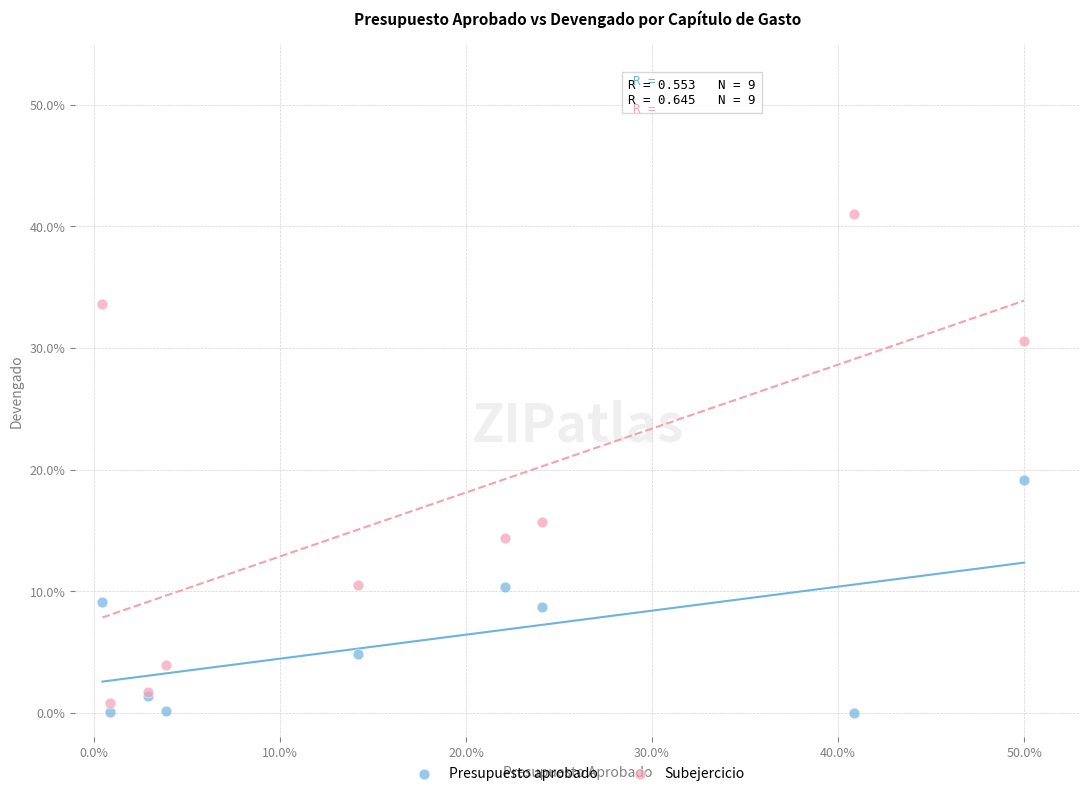

Across all series, what Y value is closest to 20?

19.2